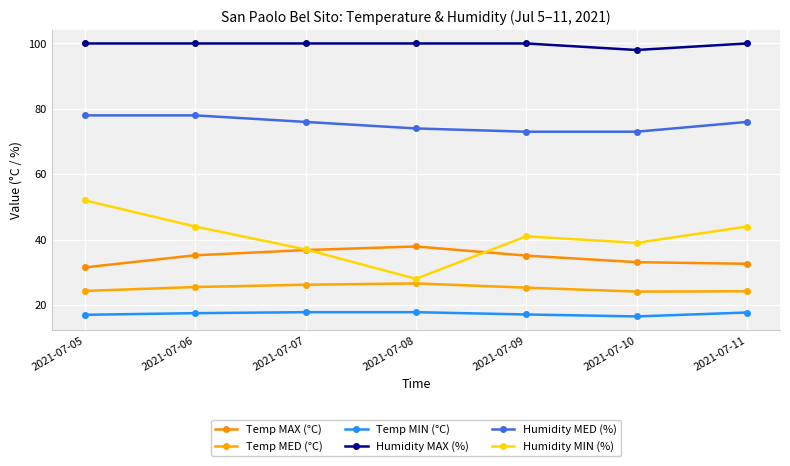

What is the difference between the Temp MIN (°C) values at 2021-07-08 and 2021-07-06?

0.3